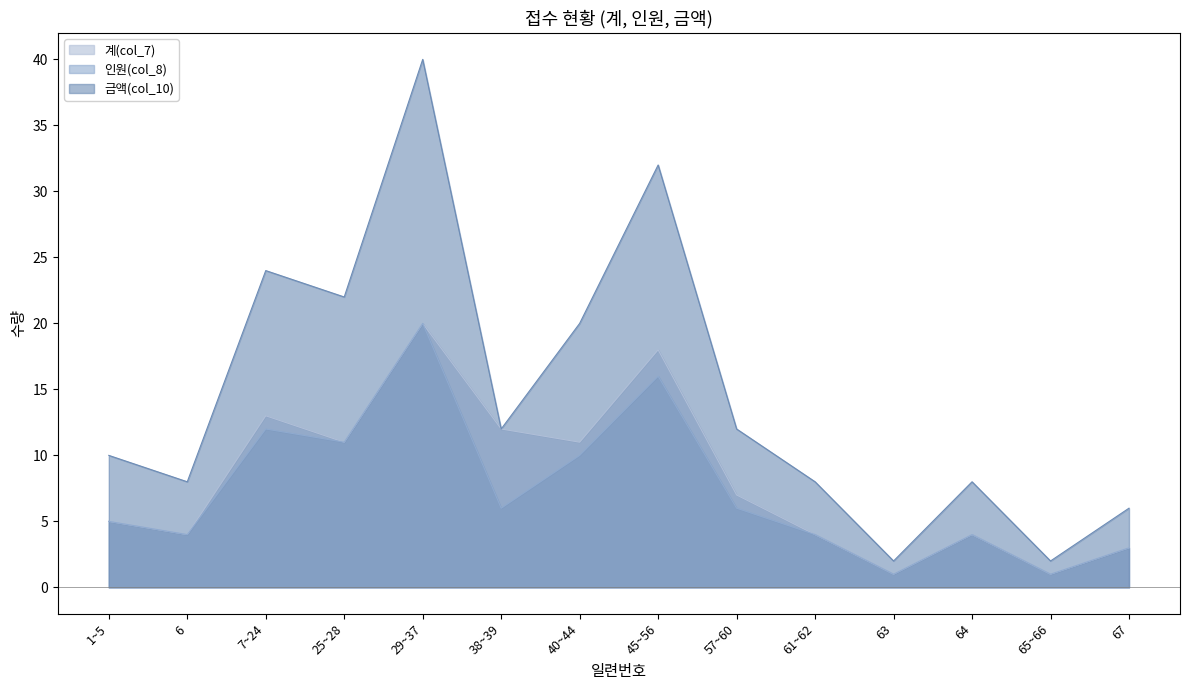

Which series changed the most between 7~24 and 67?

금액(col_10)